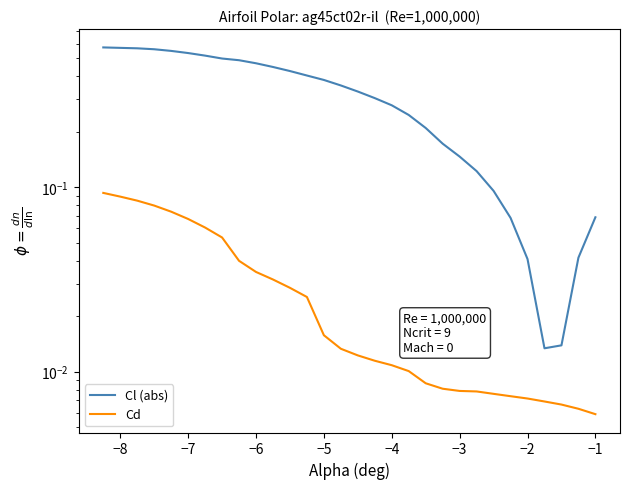

Reading left to right, extract all data points from this chart.

Cl (abs): 0.6	0.6	0.6	0.6	0.5	0.5	0.5	0.5	0.5	0.5	0.4	0.4	0.4	0.4	0.4	0.3	0.3	0.3	0.2	0.2	0.2	0.1	0.1	0.1	0.1	0.0	0.0	0.0	0.0	0.1
Cd: 0.1	0.1	0.1	0.1	0.1	0.1	0.1	0.1	0.0	0.0	0.0	0.0	0.0	0.0	0.0	0.0	0.0	0.0	0.0	0.0	0.0	0.0	0.0	0.0	0.0	0.0	0.0	0.0	0.0	0.0